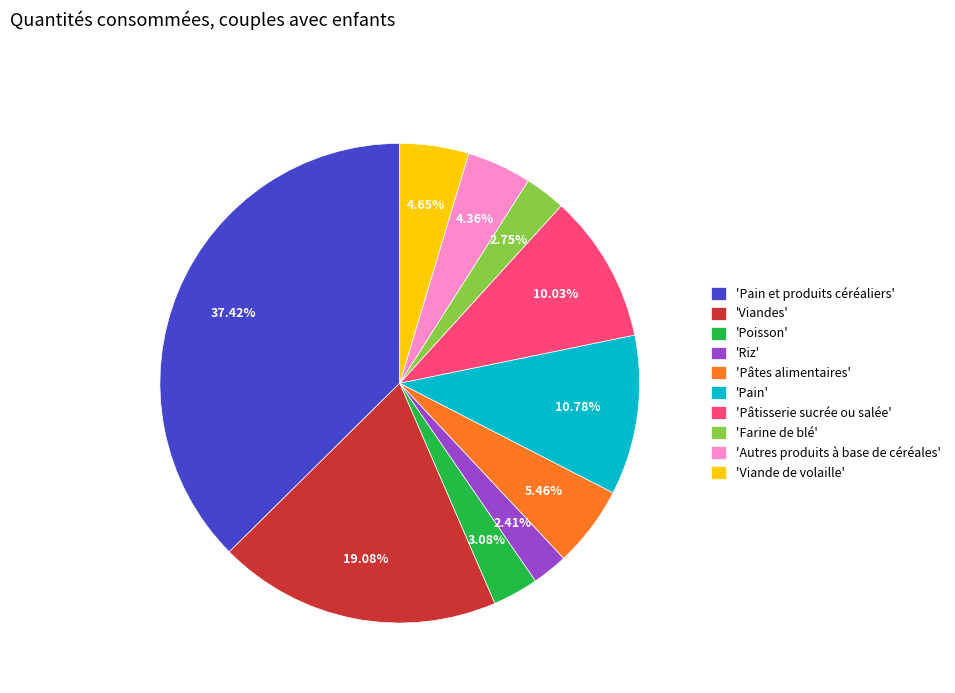

To the nearest percent, what is the average slice percentage?

10%